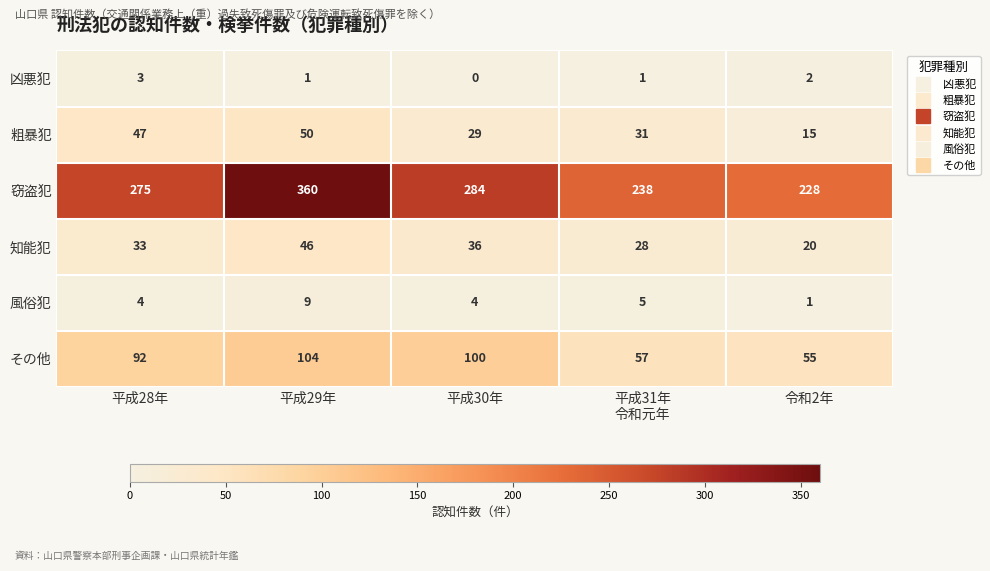

At which label is 知能犯 closest to 33?

平成28年